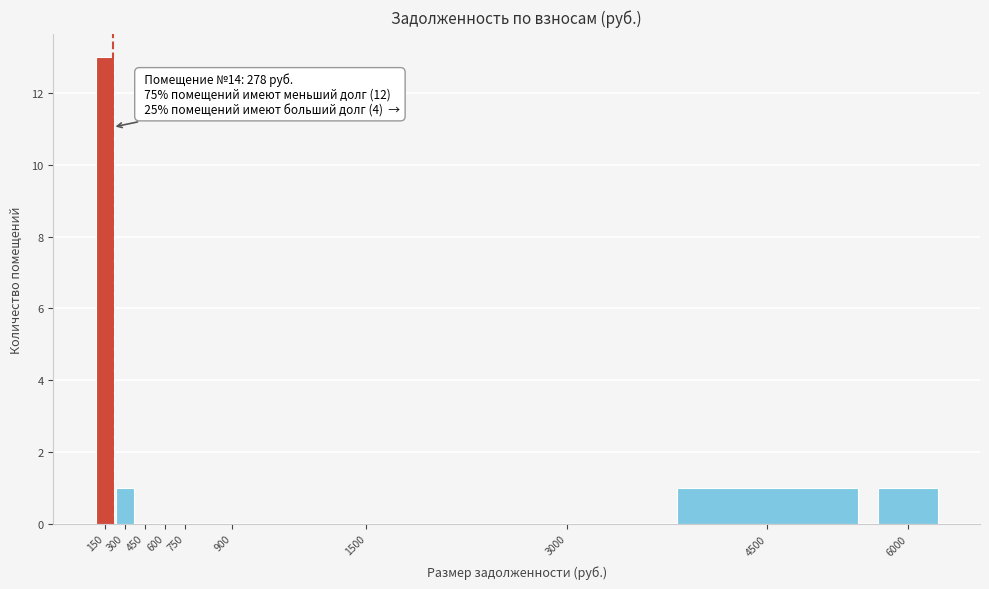

Reading left to right, transcribe all the data shown in this chart.

150=13	300=1	450=0	600=0	750=0	900=0	1500=0	3000=0	4500=1	6000=1